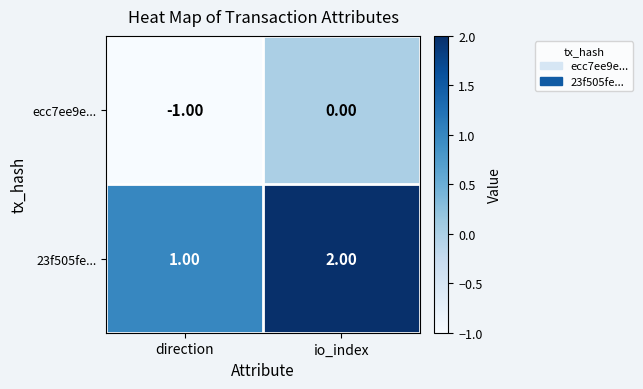

How many negative values does the ecc7ee9e... series have?

1